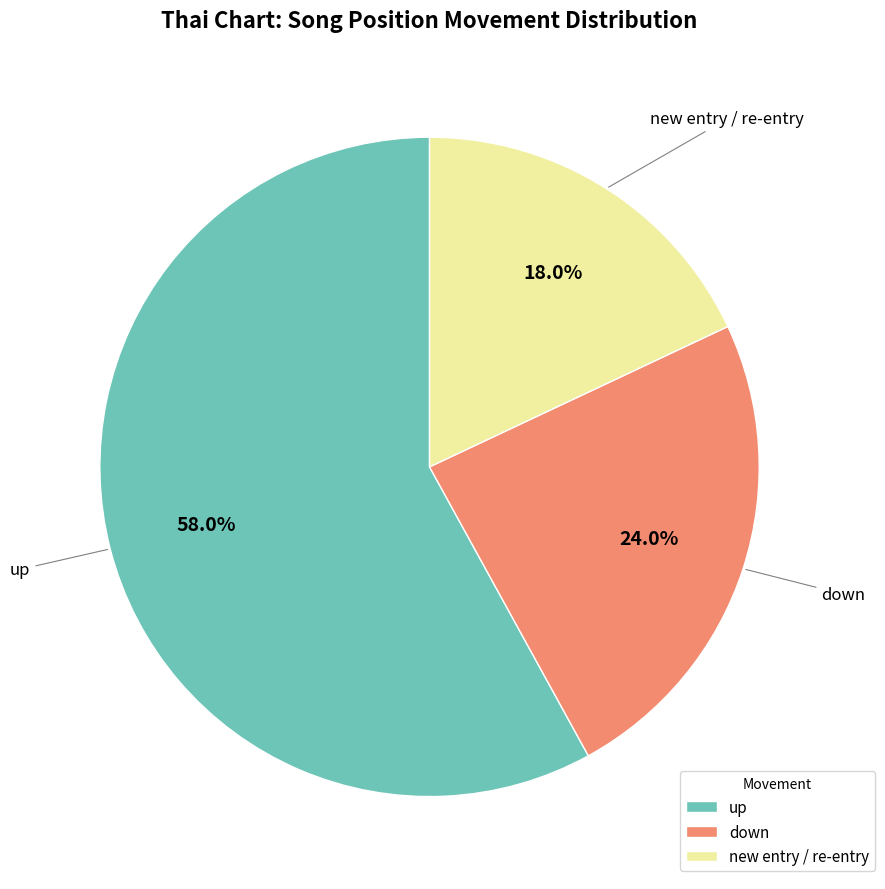

Is it true that up is 50% of the pie?

False